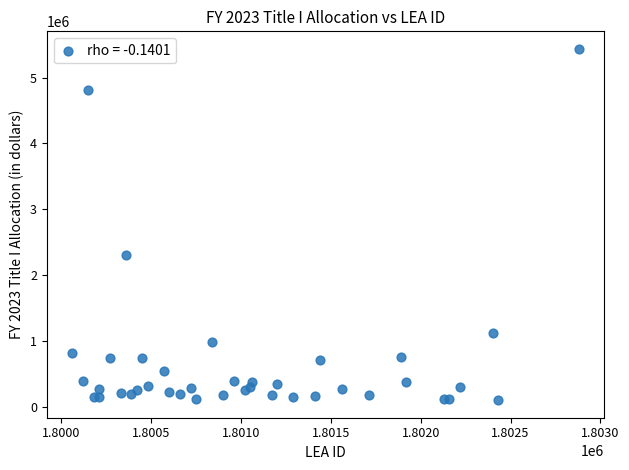

What Y value in the scatter plot is closest to 2767721?

2311847.0